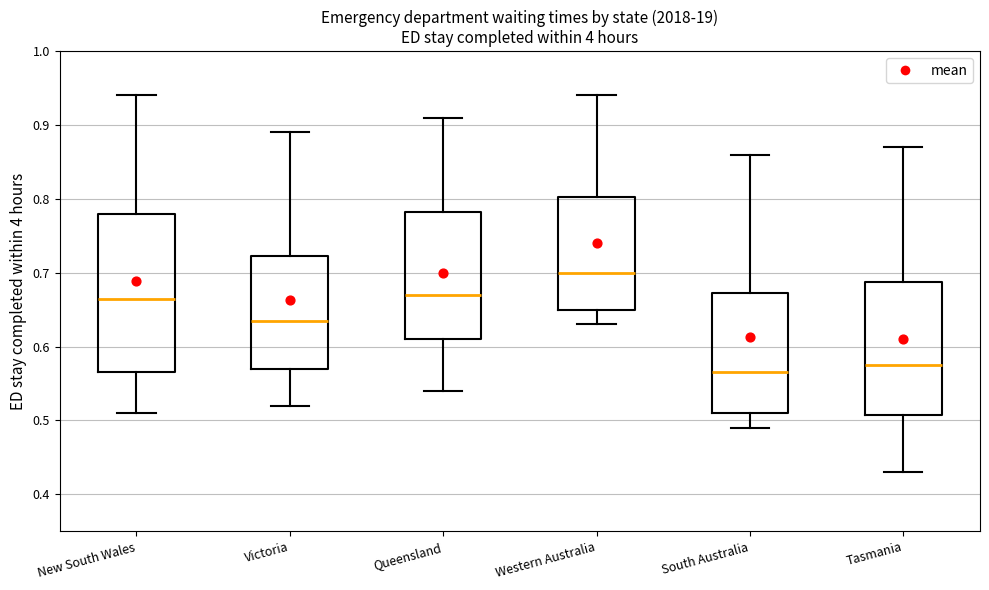

Reading left to right, read every box against the y-axis: the position of its median line, the range the box covers, and the ends of its whiskers. The values are not printed on the chart, so give them approximately, as read against the axis.

New South Wales: median 0.67, box 0.57 to 0.78, whiskers 0.51 to 0.94
Victoria: median 0.64, box 0.57 to 0.72, whiskers 0.52 to 0.89
Queensland: median 0.67, box 0.61 to 0.78, whiskers 0.54 to 0.91
Western Australia: median 0.70, box 0.65 to 0.80, whiskers 0.63 to 0.94
South Australia: median 0.57, box 0.51 to 0.67, whiskers 0.49 to 0.86
Tasmania: median 0.58, box 0.51 to 0.69, whiskers 0.43 to 0.87